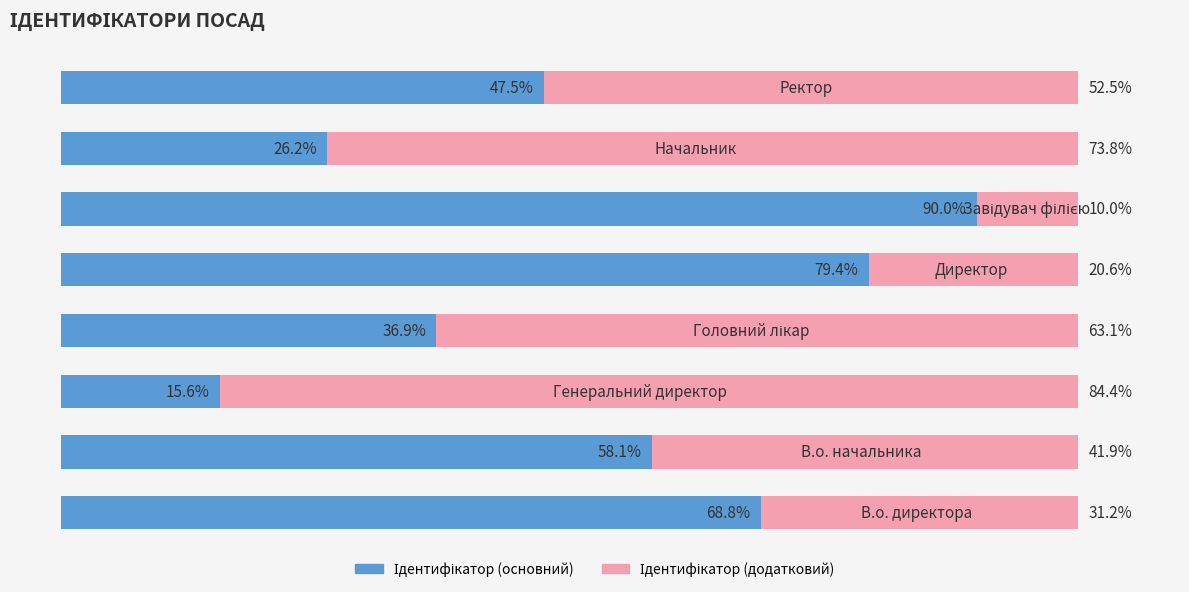

Is it true that Ідентифікатор (основний) equals 23.3 at 1?

False